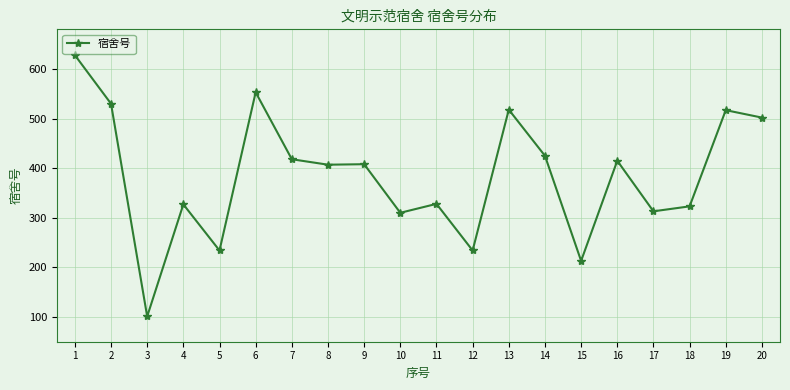

What is the value of the 17th point from the left?

313